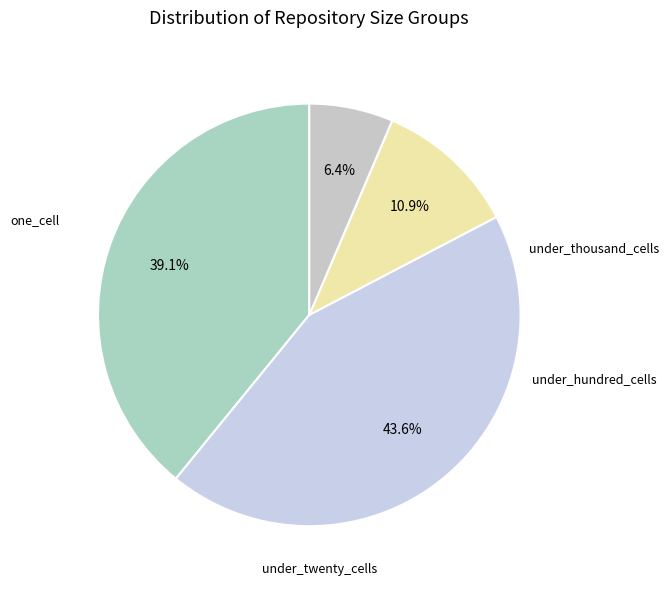

How many segments does this pie chart have?

4